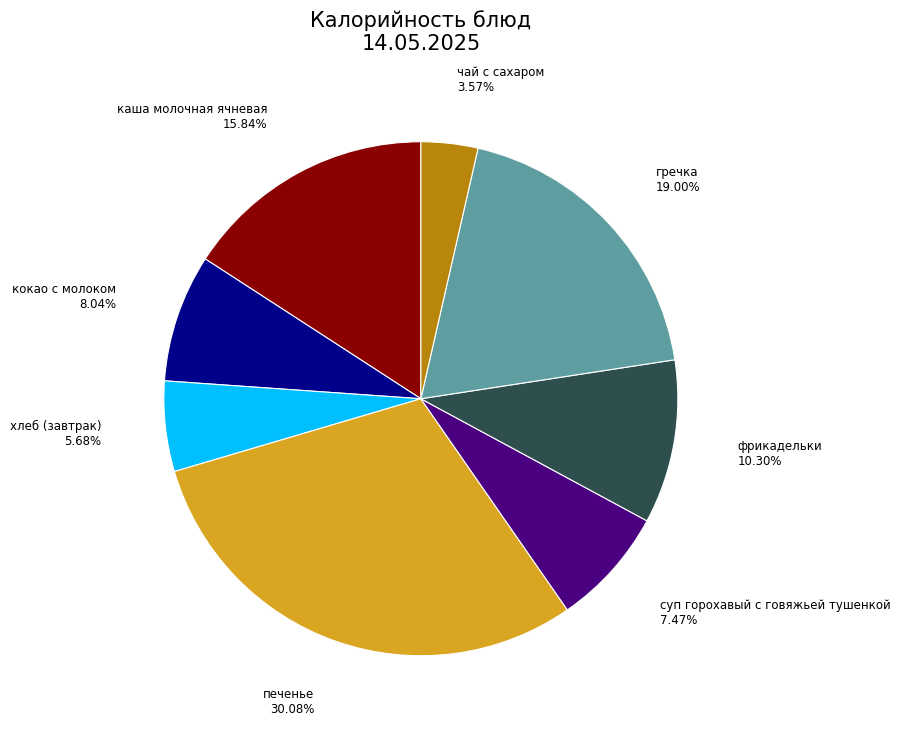

Is there any slice that represents more than half of the pie?

No